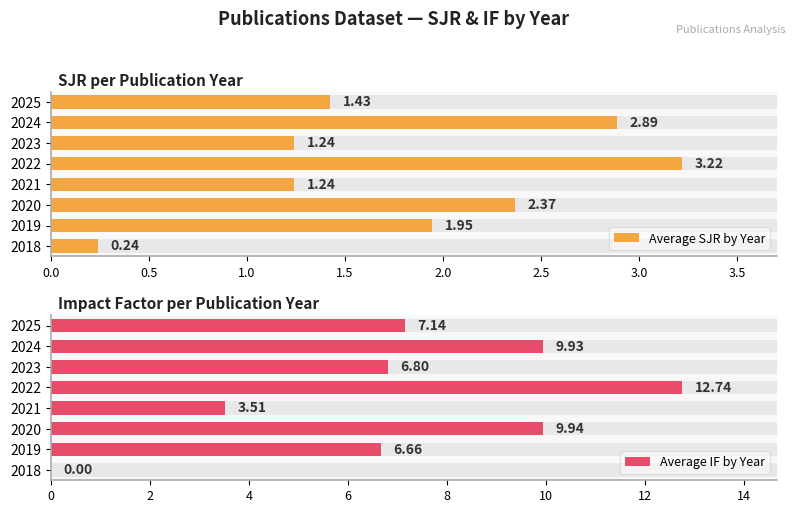

How many data points in Average IF by Year are less than 7?

4